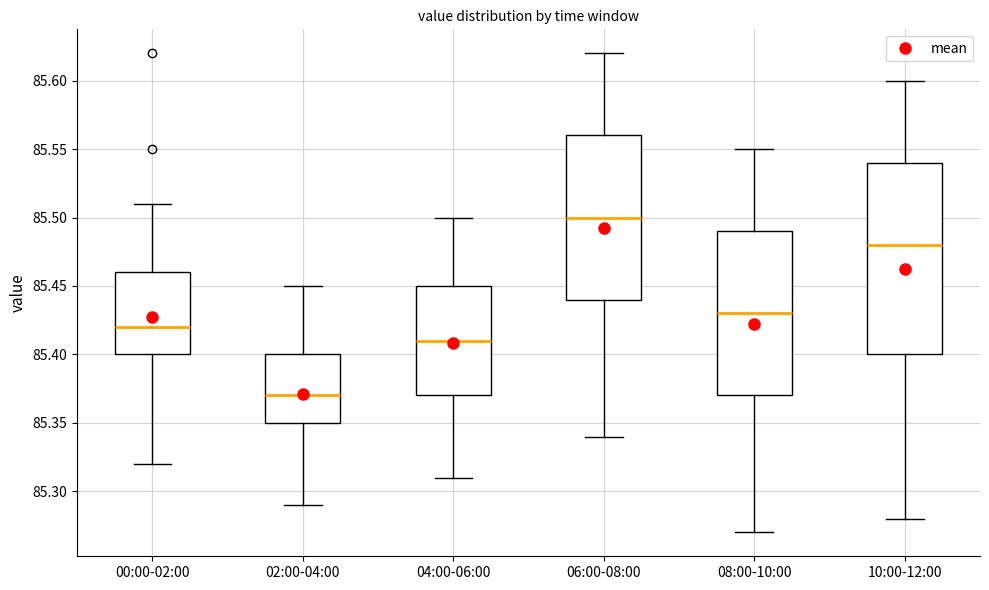

Reading left to right, transcribe this box plot: for each box, give where its median line is, the range the box spans, and where its two whiskers end, as read against the y-axis. The values are not printed on the chart, so give them approximately, as read against the axis.

00:00-02:00: median 85.42, box 85.40 to 85.46, whiskers 85.32 to 85.51
02:00-04:00: median 85.37, box 85.35 to 85.40, whiskers 85.29 to 85.45
04:00-06:00: median 85.41, box 85.37 to 85.45, whiskers 85.31 to 85.50
06:00-08:00: median 85.50, box 85.44 to 85.56, whiskers 85.34 to 85.62
08:00-10:00: median 85.43, box 85.37 to 85.49, whiskers 85.27 to 85.55
10:00-12:00: median 85.48, box 85.40 to 85.54, whiskers 85.28 to 85.60